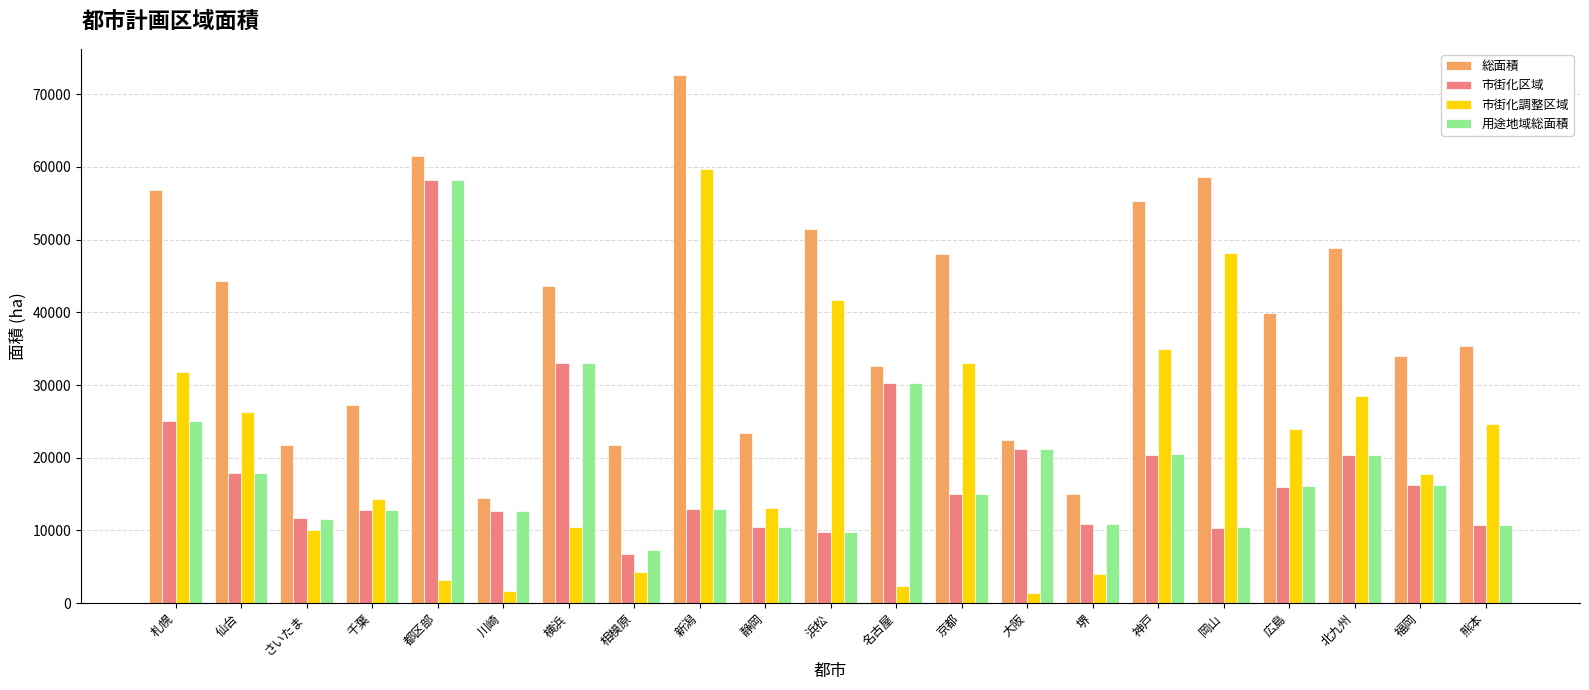

What position from the right is さいたま?

19